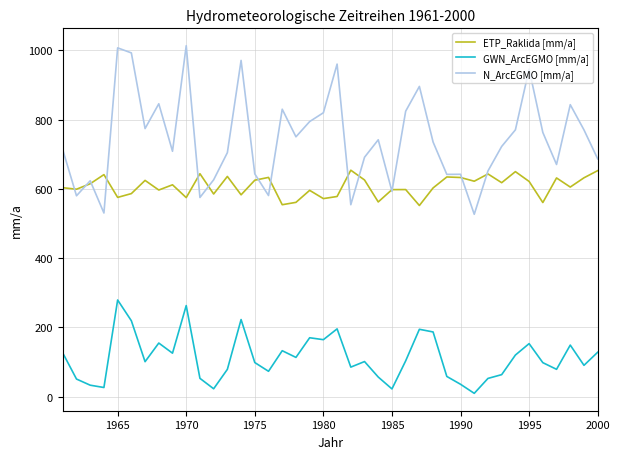

True or false: ETP_Raklida [mm/a] and GWN_ArcEGMO [mm/a] cross at least once.

False